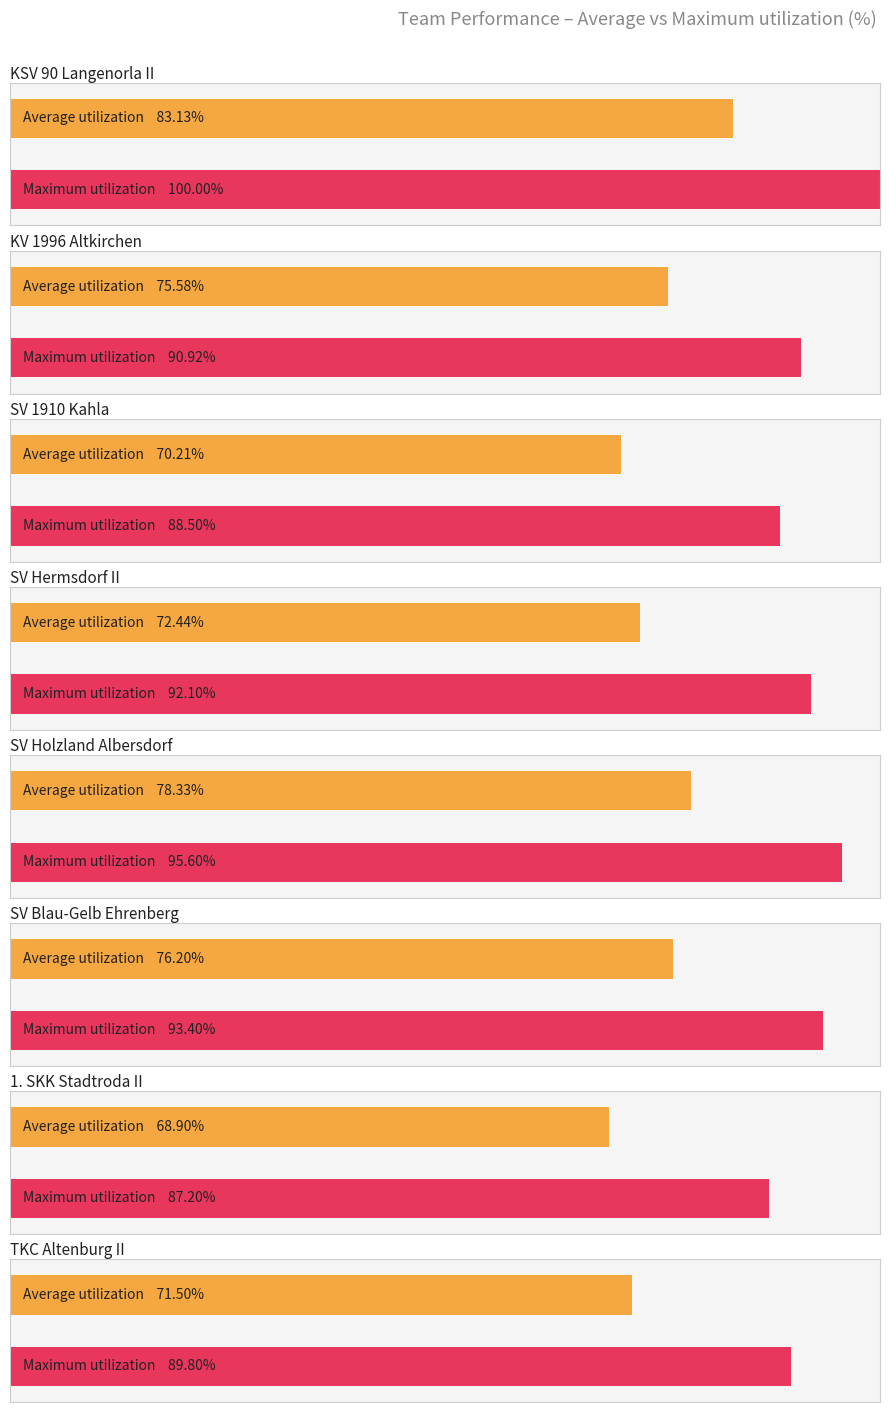

What are all the series names shown in the legend?

Average utilization, Maximum utilization